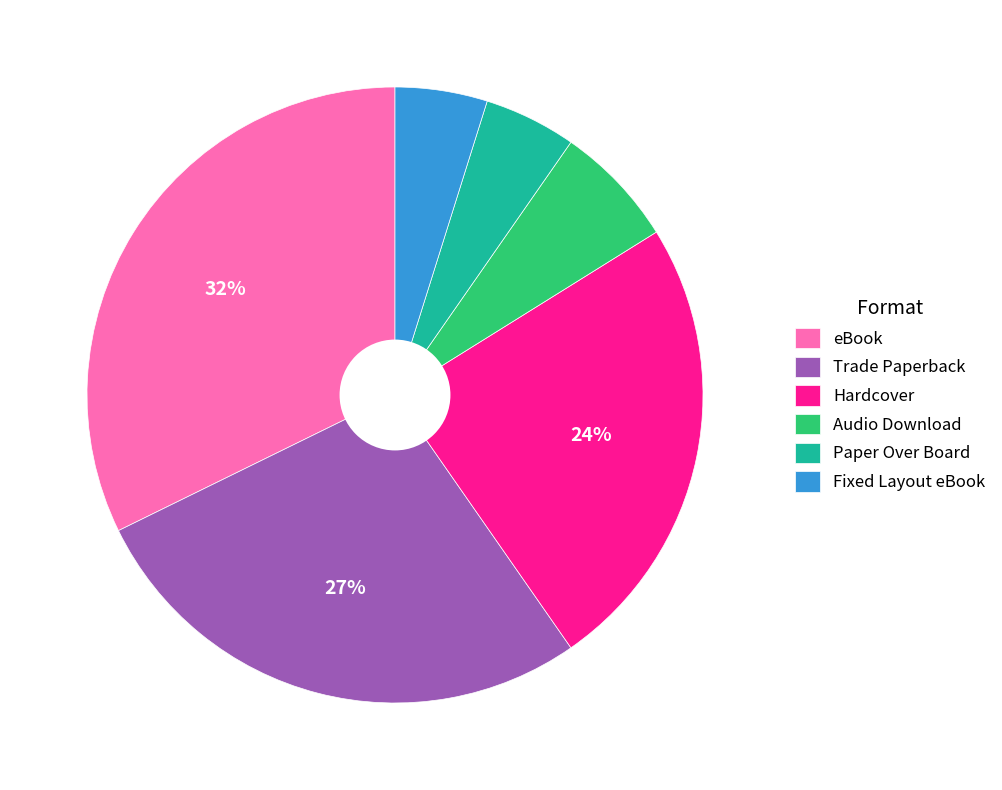

Between Trade Paperback and Paper Over Board, which is larger?

Trade Paperback